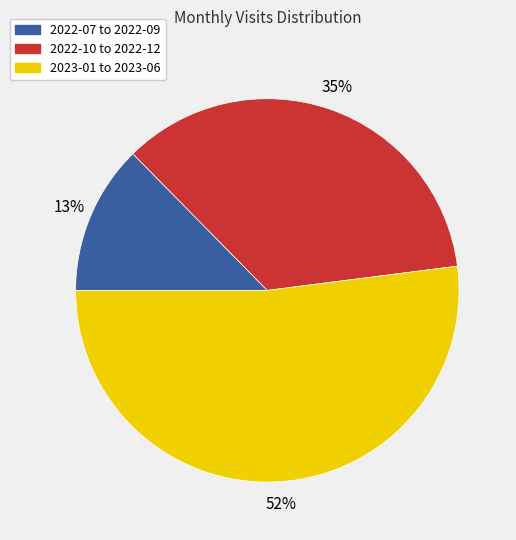

True or false: 2023-01 to 2023-06 accounts for 52% of the total.

True